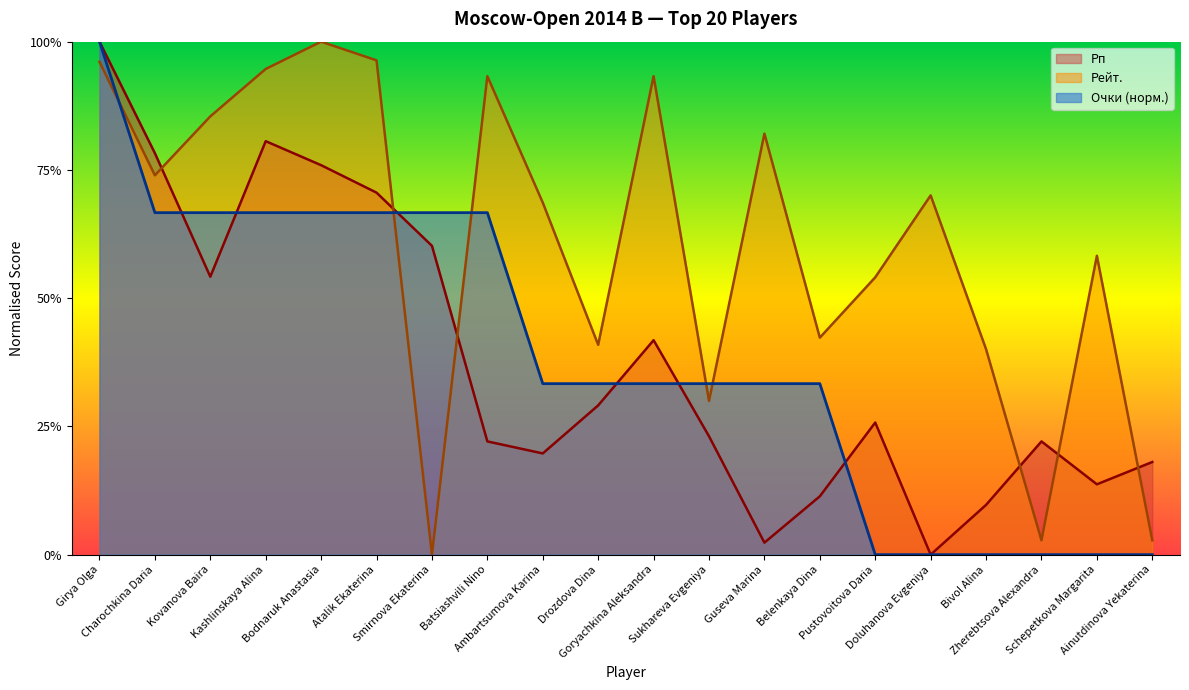

True or false: Очки has a value of 0.3 at Sukhareva Evgeniya.

True